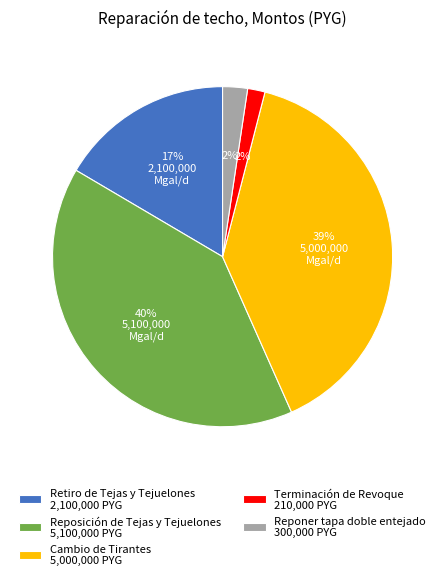

Is the sum of Retiro de Tejas y Tejuelones 2,100,000 PYG and Terminación de Revoque 210,000 PYG greater than half?

No